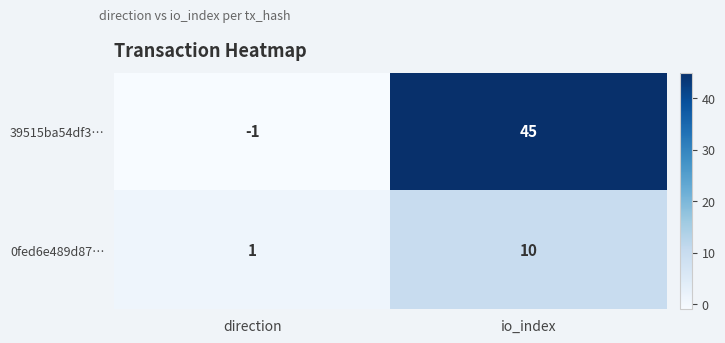

Rank the series by their average value, from lowest to highest.

0fed6e489d87…, 39515ba54df3…